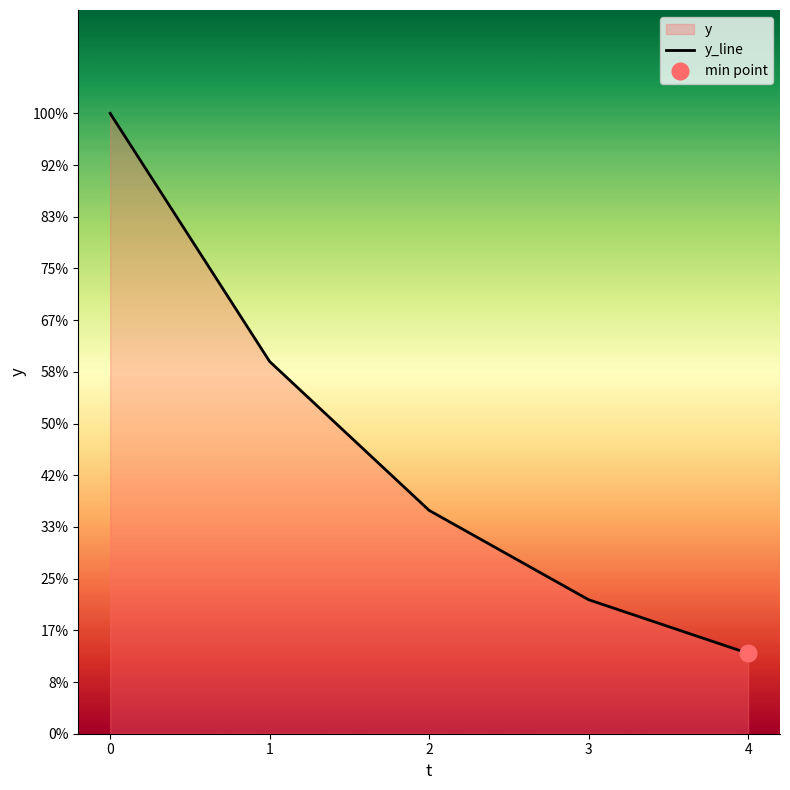

The chart shows a value of 432.0 at 2. True or false?

True